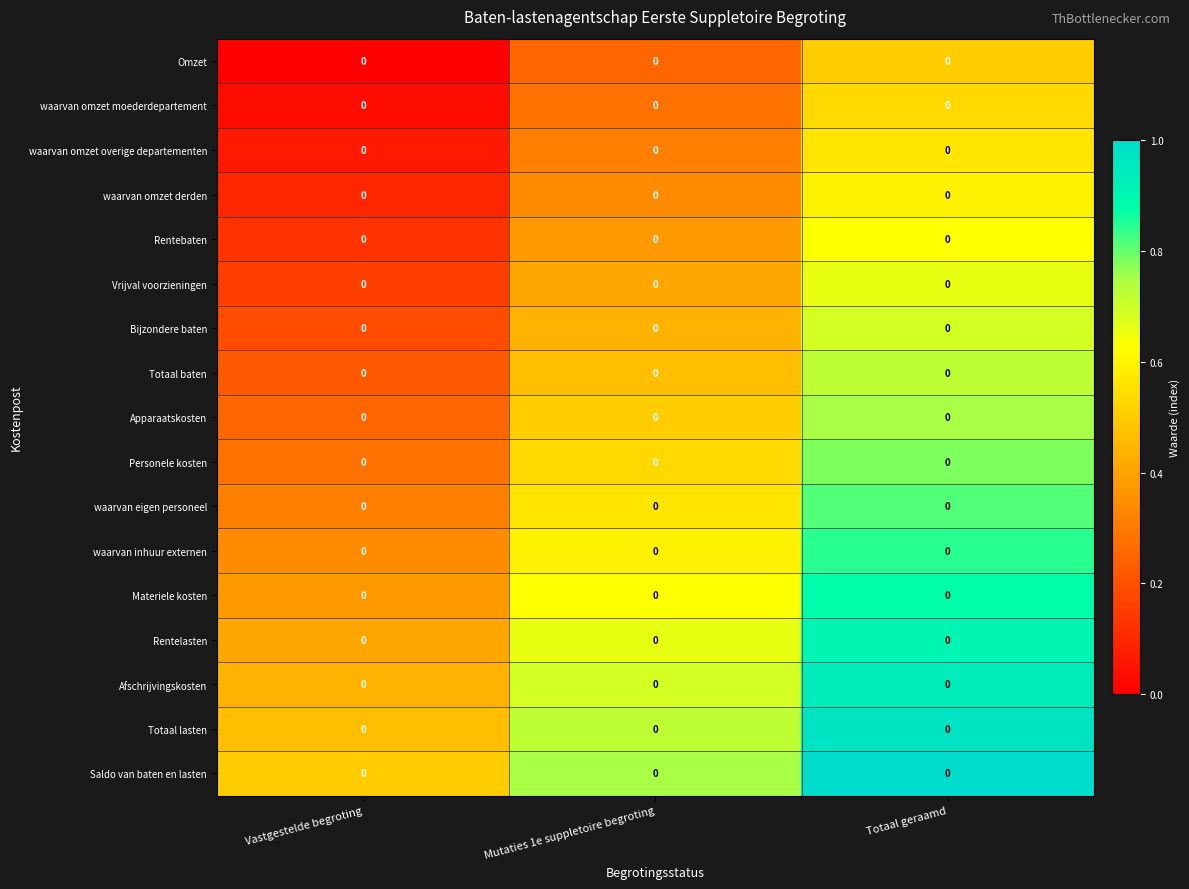

The Saldo van baten en lasten series shows 0.3 at Mutaties 1e suppletoire begroting. True or false?

False